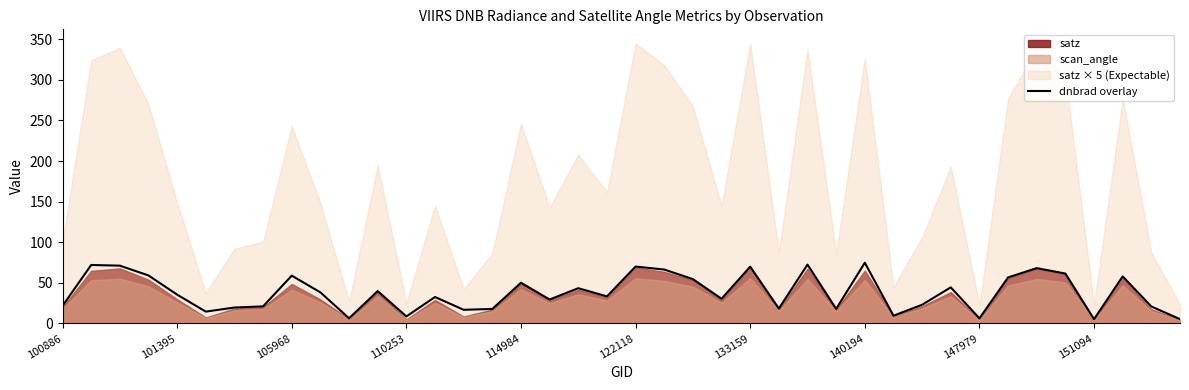

What is the maximum value for dnbrad overlay?

74.8